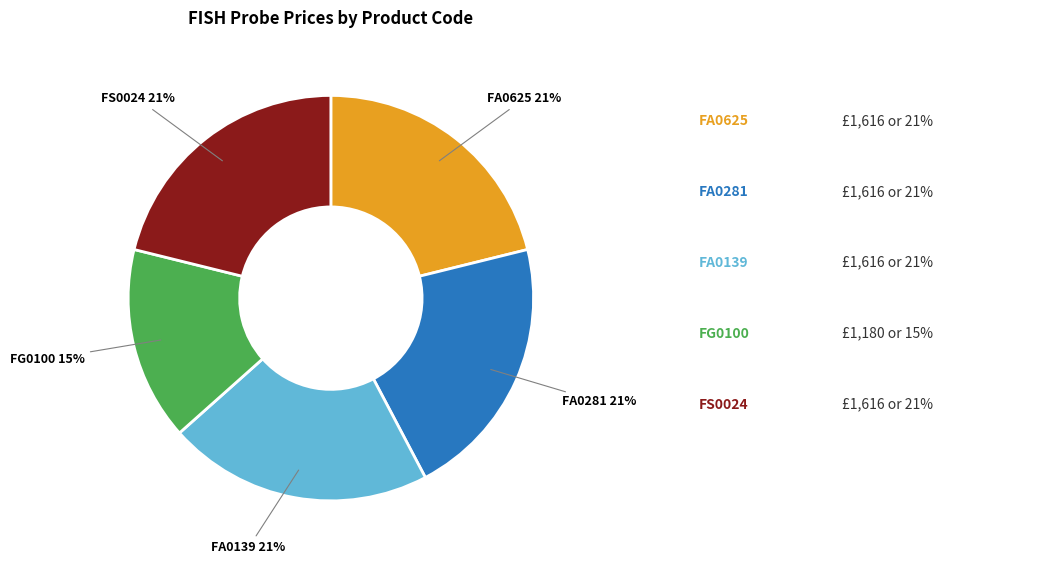

What percentage is the FA0139 slice, to the nearest percent?

21%